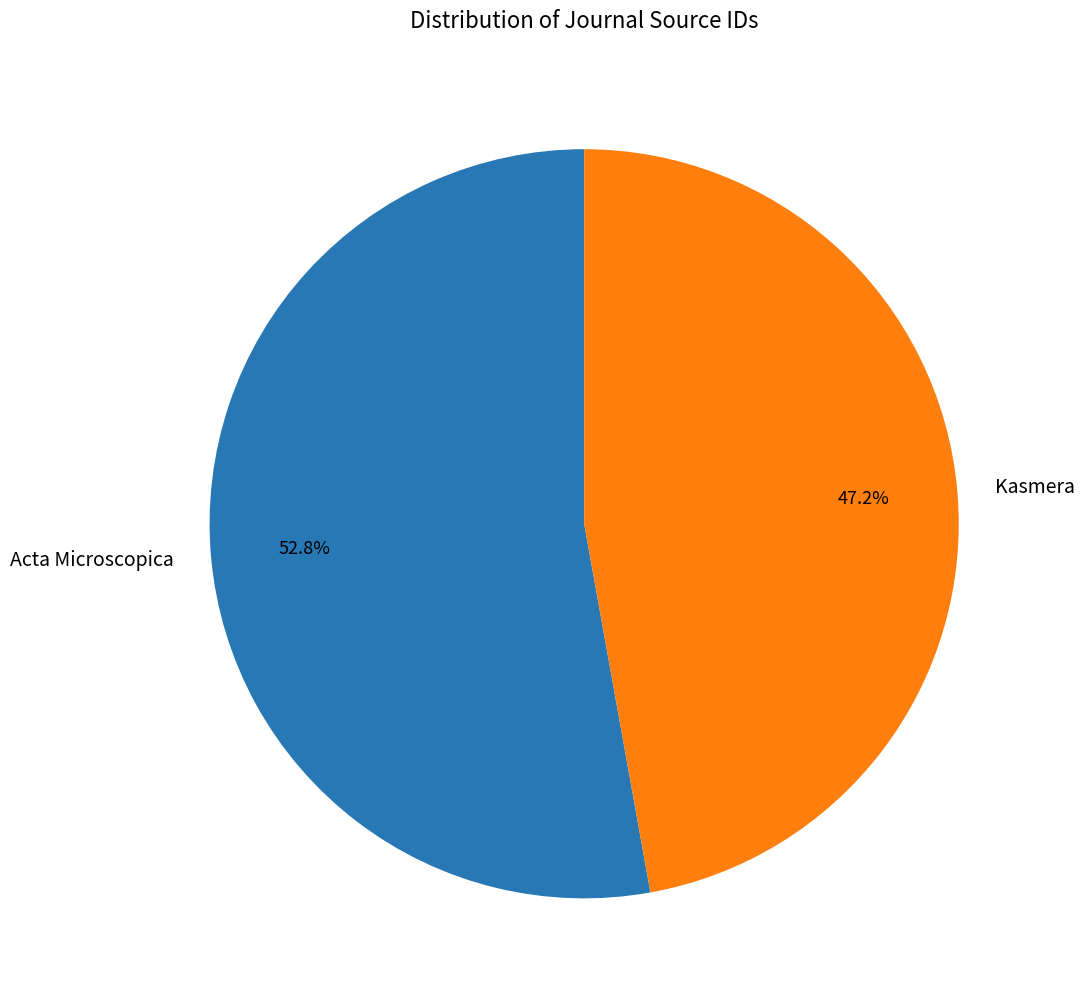

Is the sum of Kasmera and Acta Microscopica greater than half?

Yes